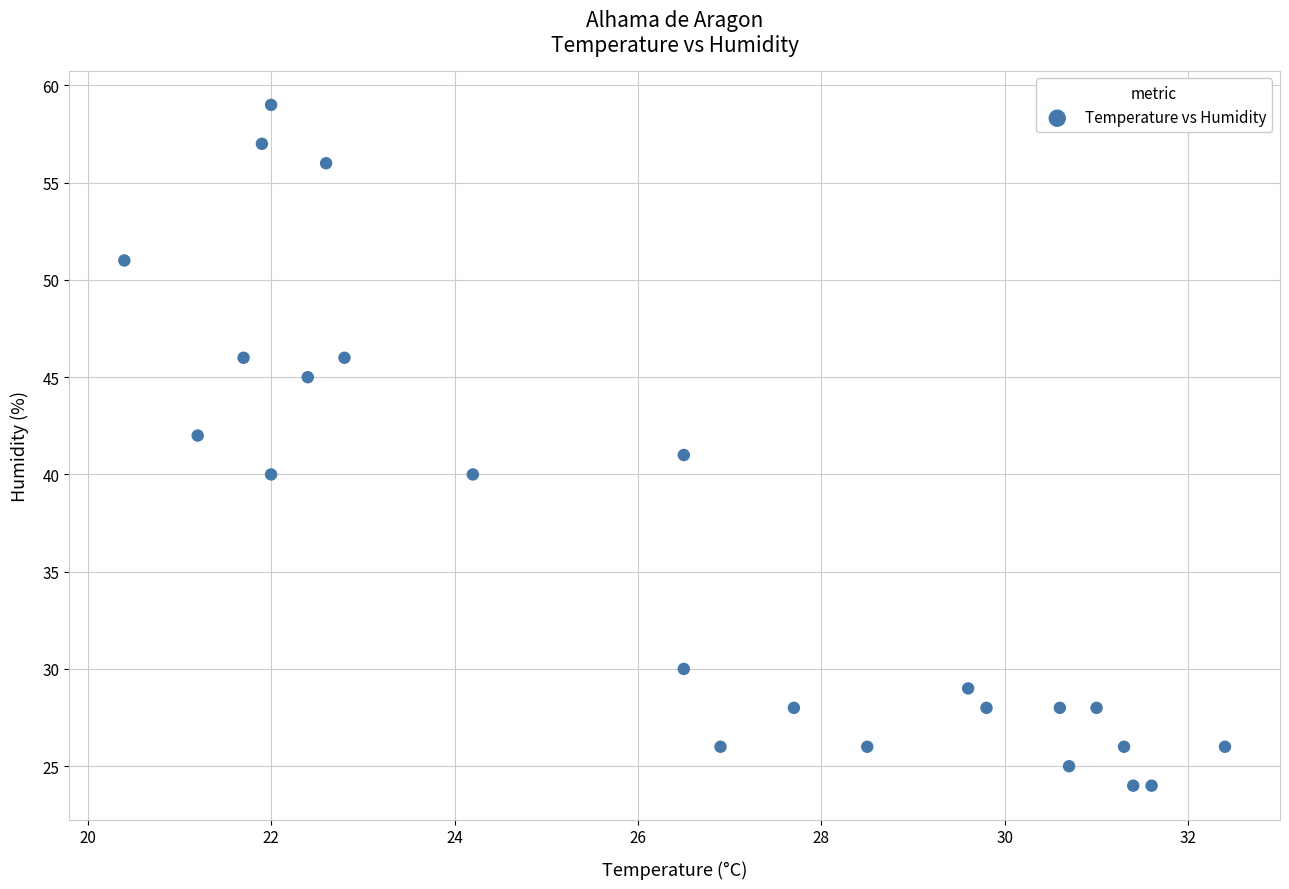

What is the range of Y values (max minus min)?

35